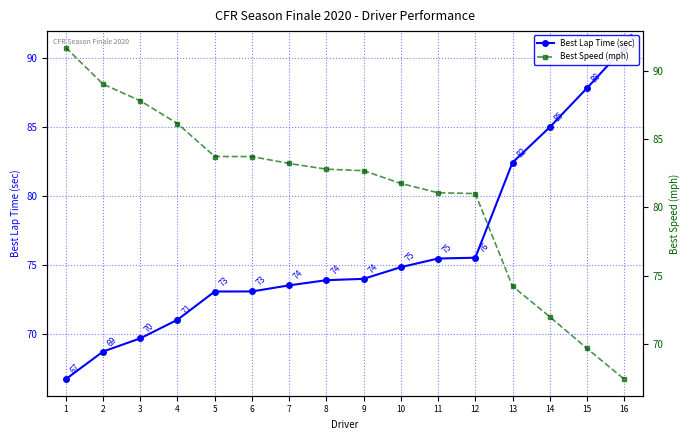

Which label corresponds to the largest value in the chart?

1